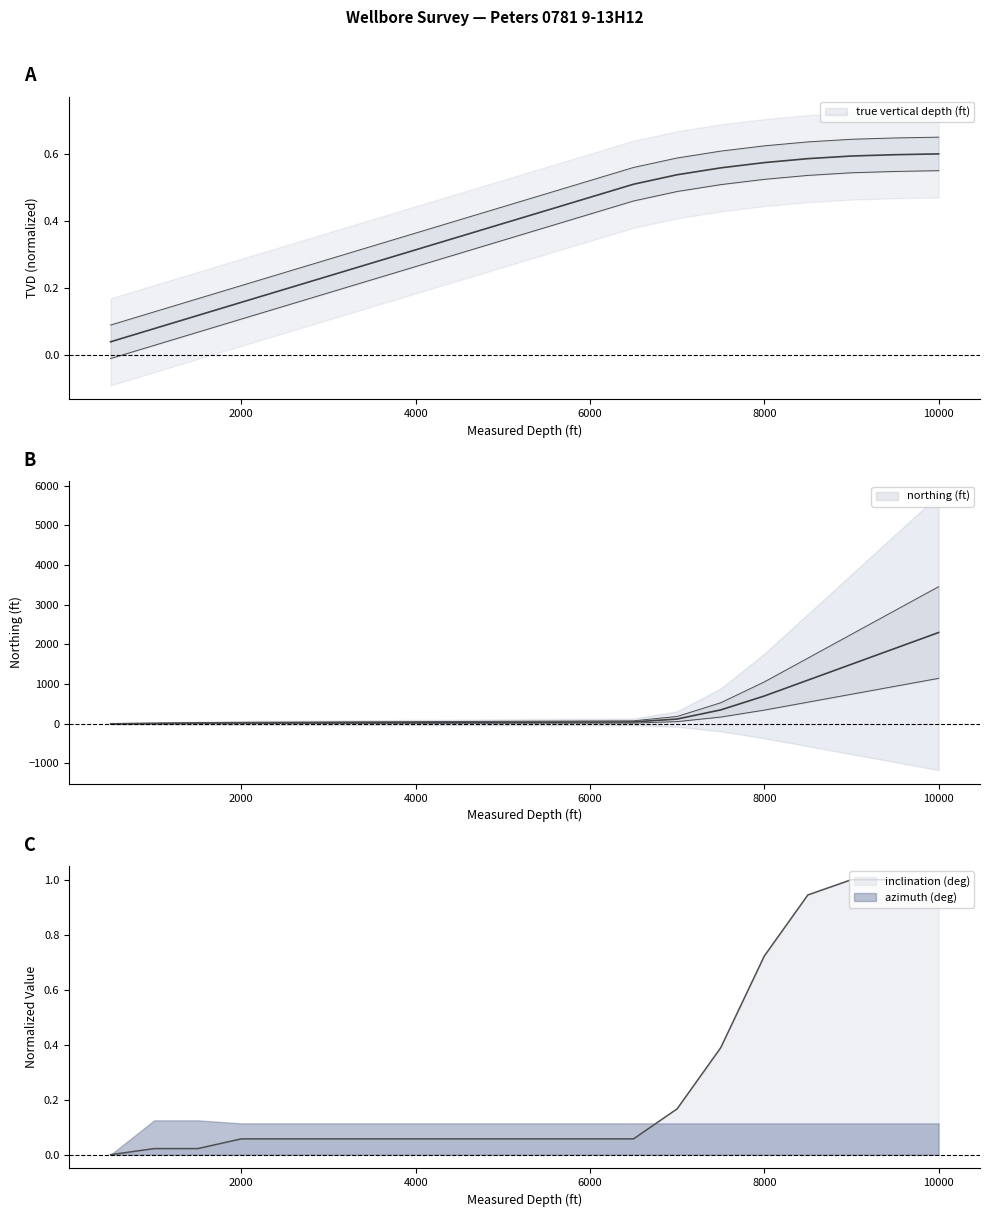

Which has a higher value, 6500 or 3500?

6500